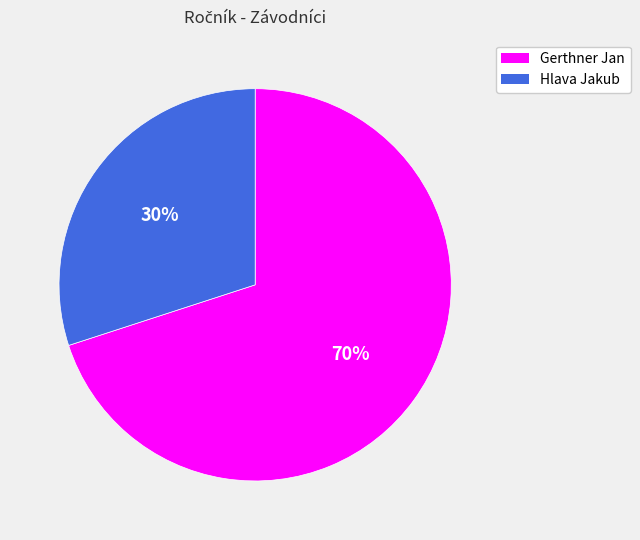

How many slices are in this pie chart?

2